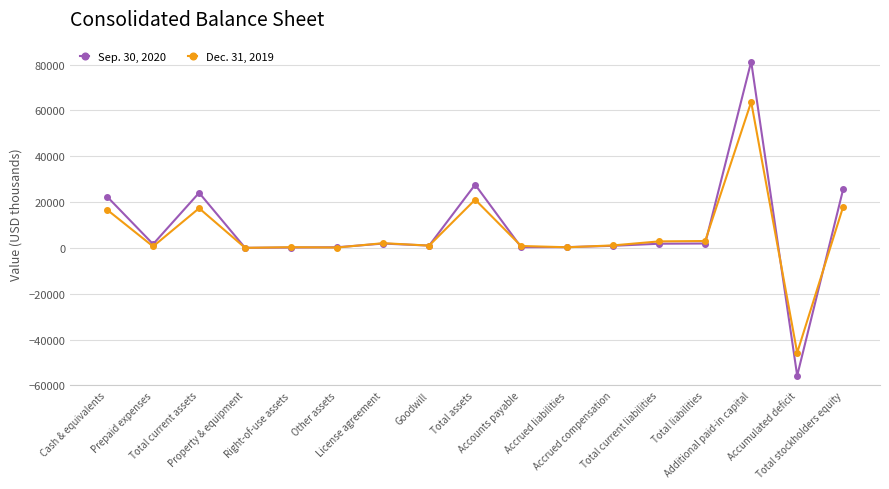

Rank the series by their maximum value, from lowest to highest.

Dec. 31, 2019, Sep. 30, 2020